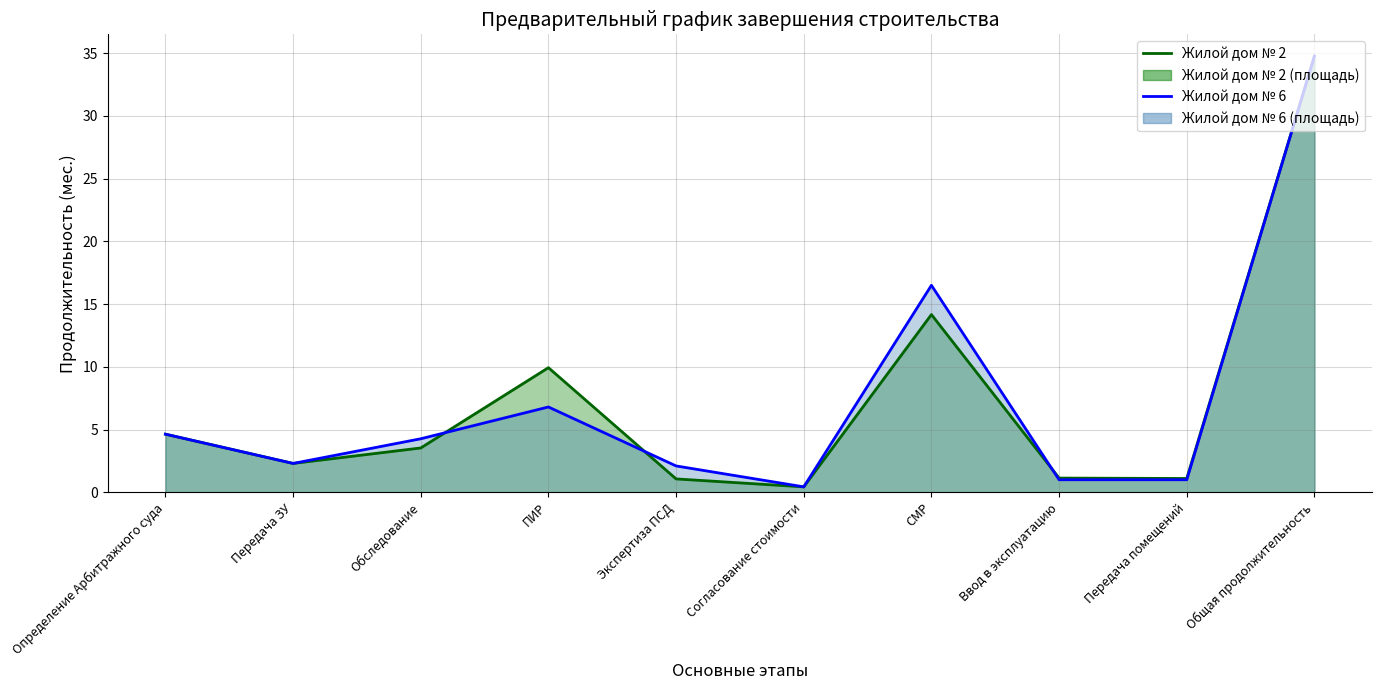

Reading left to right, transcribe all the data shown in this chart.

Жилой дом № 2: 4.6	2.3	3.5	9.9	1.1	0.4	14.2	1.1	1.1	34.8
Жилой дом № 6: 4.6	2.3	4.3	6.8	2.1	0.4	16.5	1.0	1.0	34.8